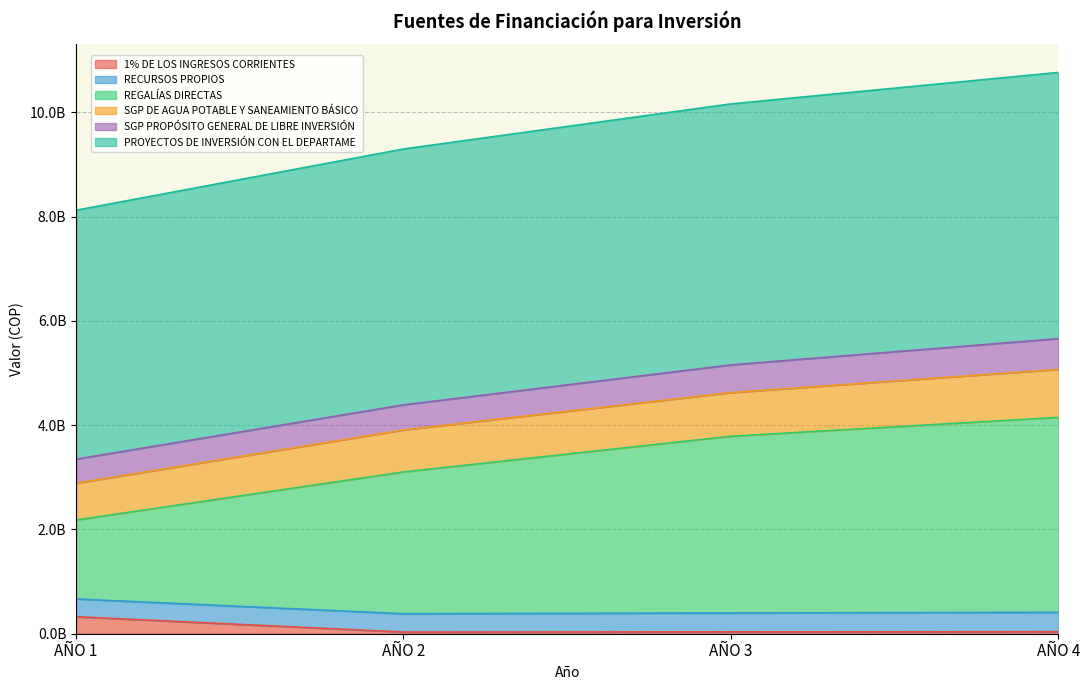

What is the difference between the 1% DE LOS INGRESOS CORRIENTES values at AÑO 3 and AÑO 2?

4000000